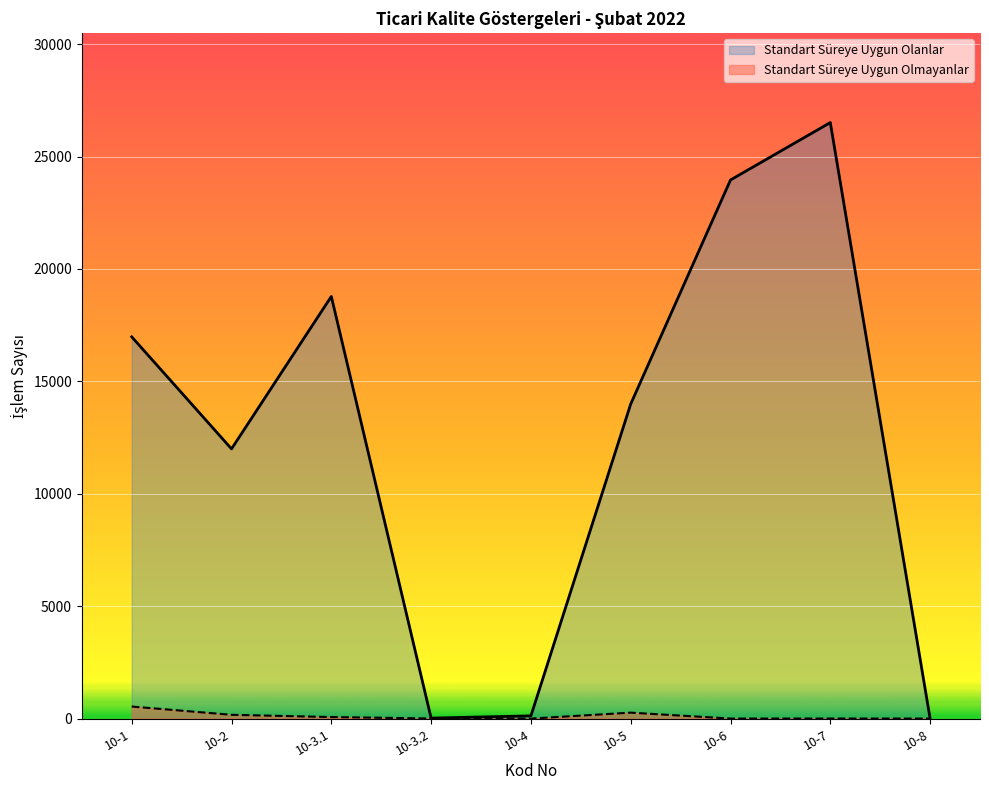

What is the label of the 6th point from the left?

10-5